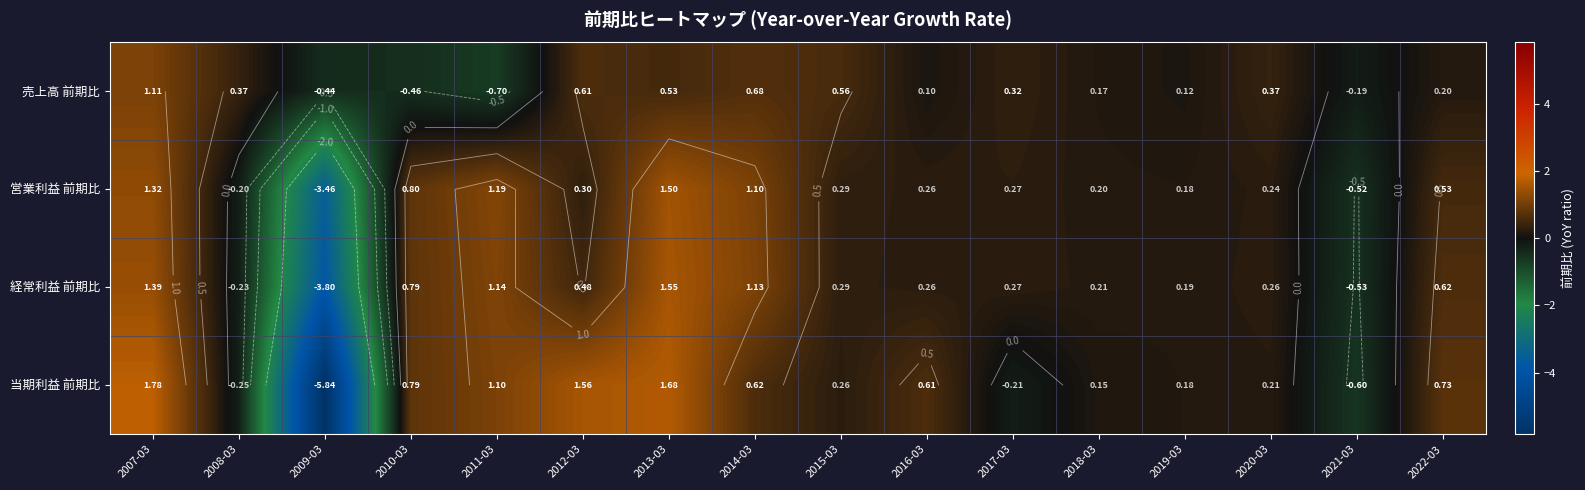

What is the minimum value shown in the chart?

-5.8